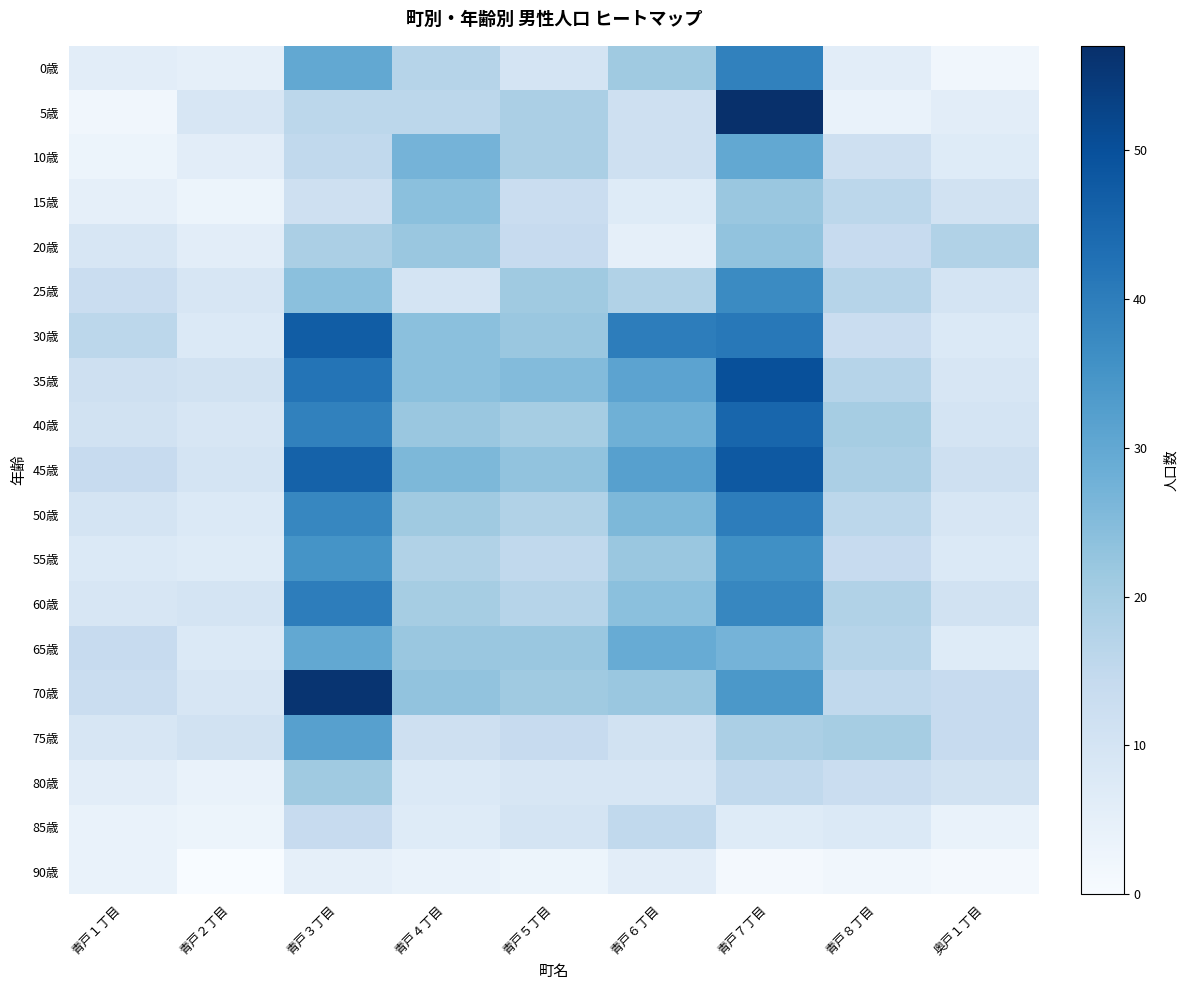

Rank the series by their maximum value, from lowest to highest.

90歳, 85歳, 80歳, 20歳, 15歳, 10歳, 65歳, 75歳, 55歳, 25歳, 0歳, 50歳, 60歳, 40歳, 30歳, 45歳, 35歳, 70歳, 5歳